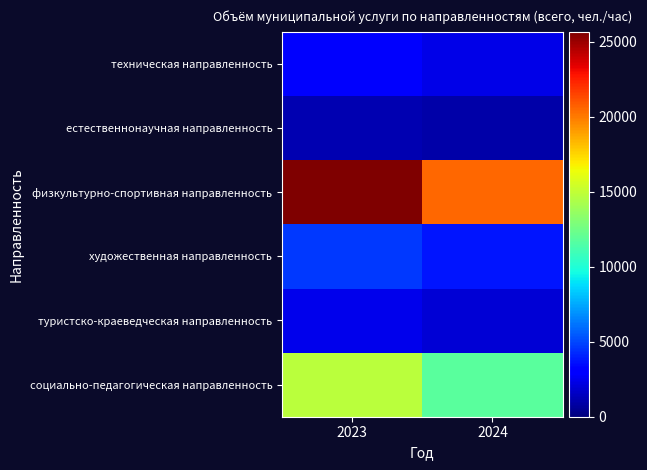

What is the total value across all series at 2024?

41312